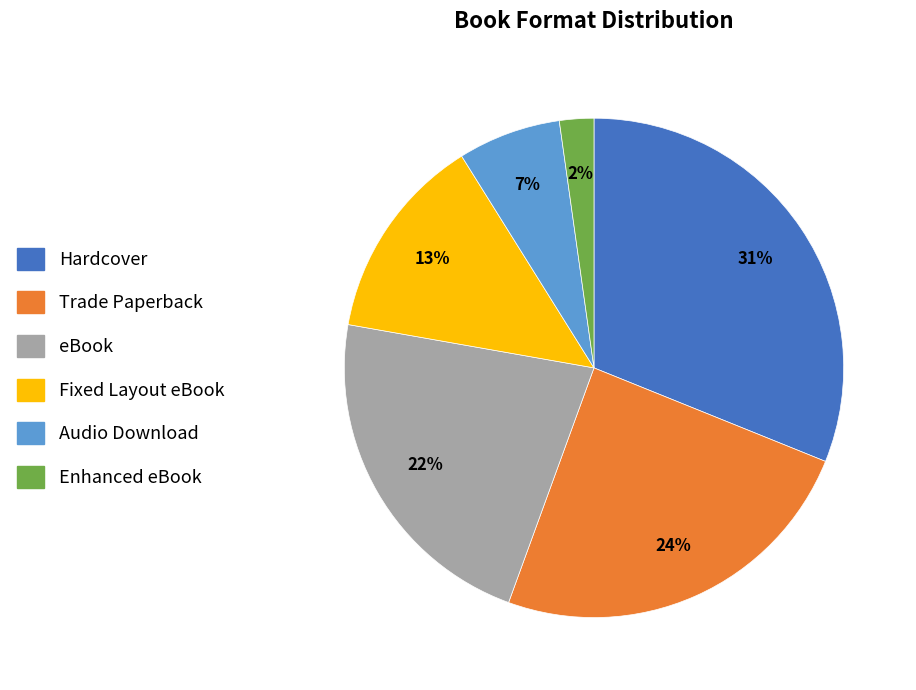

Does any single category account for the majority?

No